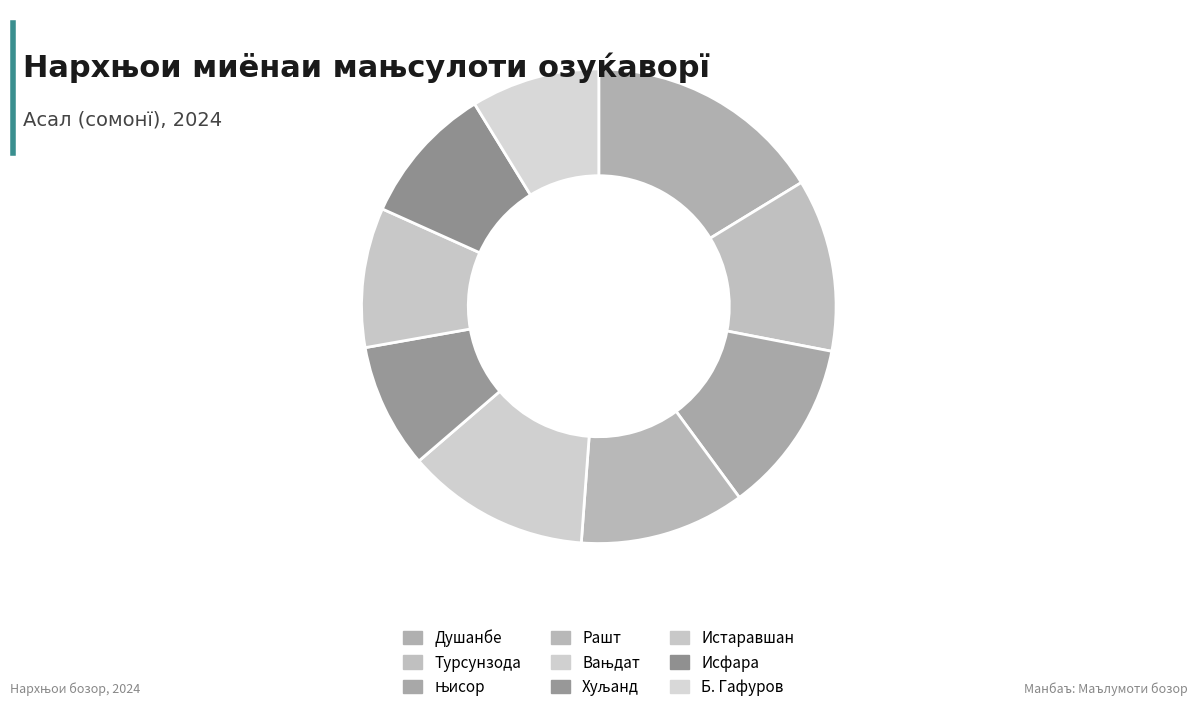

Which has a higher value, Хуљанд or Вањдат?

Вањдат